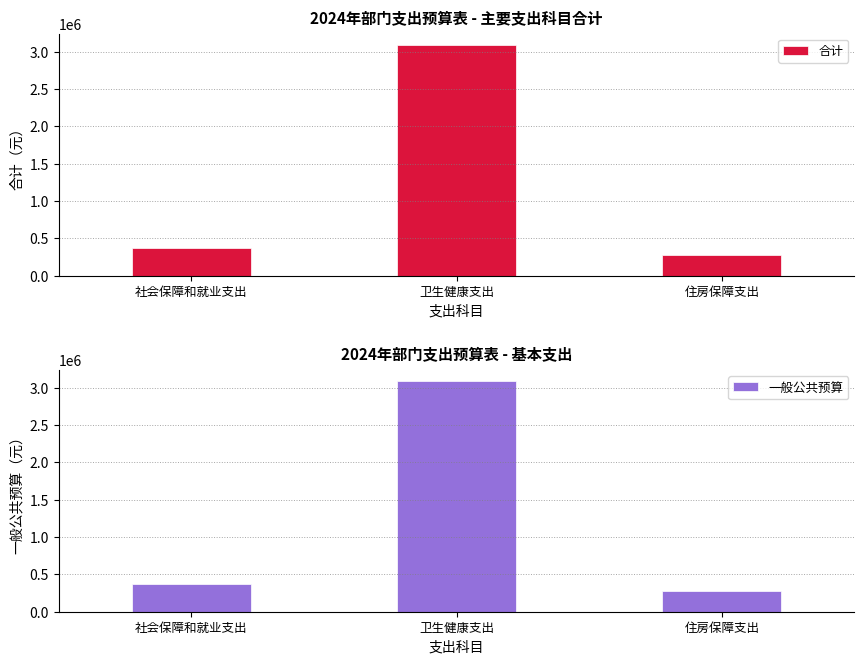

What are all the series names shown in the legend?

合计, 一般公共预算